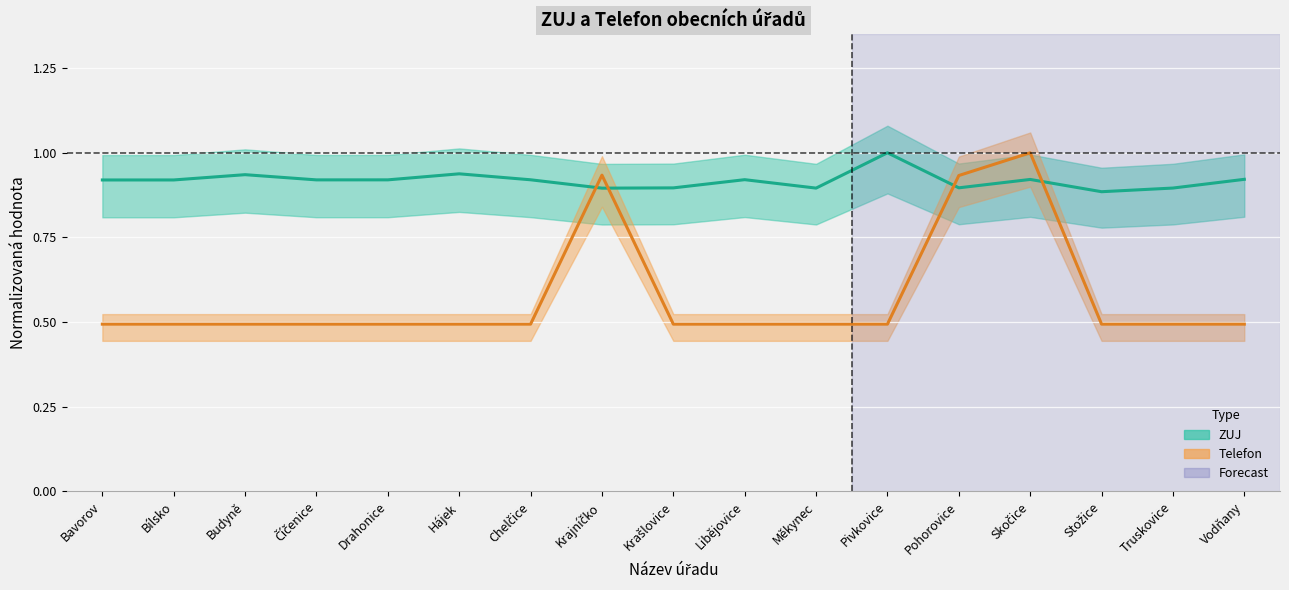

How many intersections are there between Telefon and ZUJ?

4